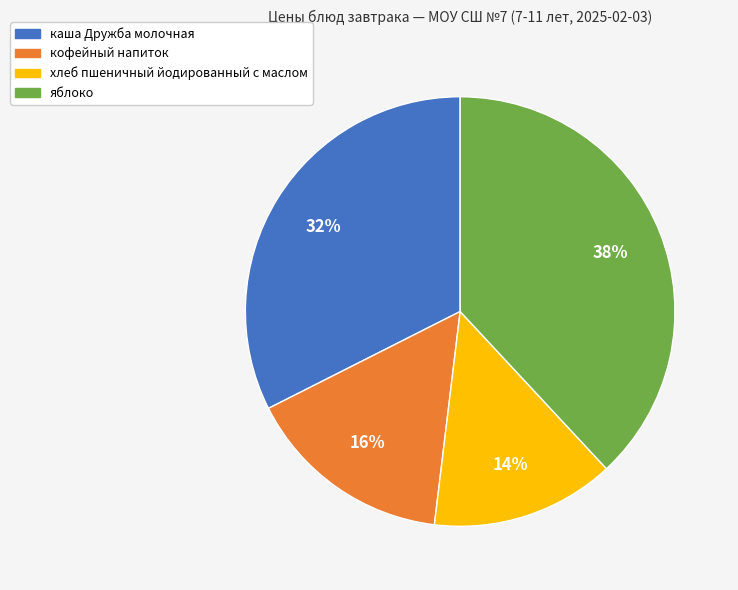

Rank the categories by value from highest to lowest.

яблоко, каша Дружба молочная, кофейный напиток, хлеб пшеничный йодированный с маслом